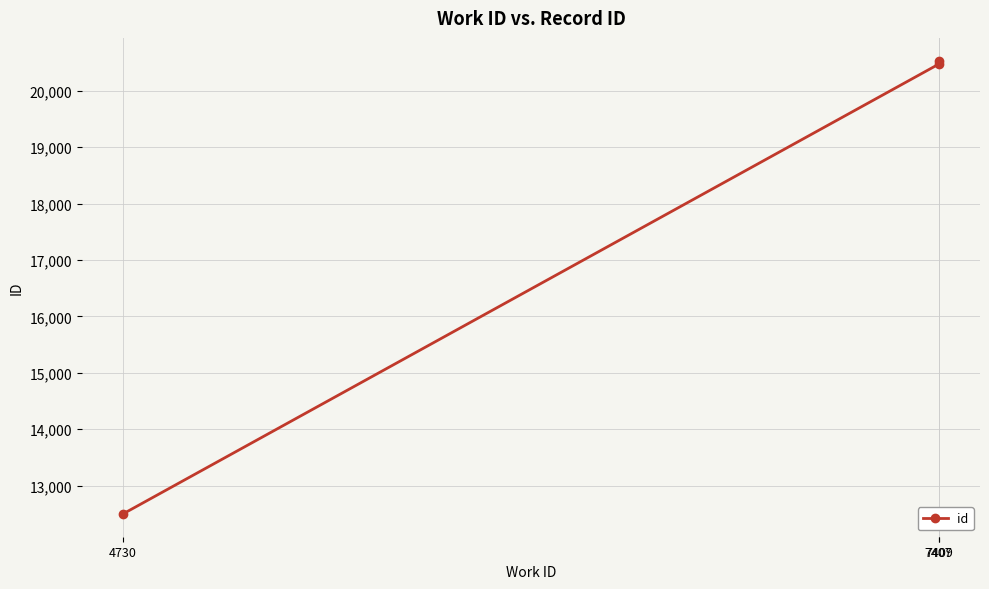

Count the number of categories in the chart.

3